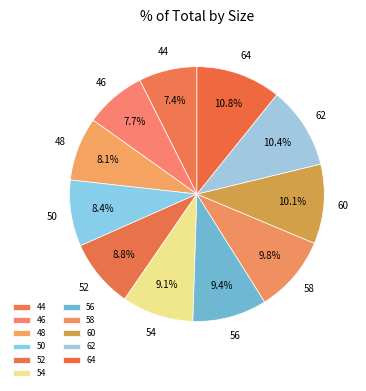

What is the ratio of the value at 62 to the value at 48?

1.3